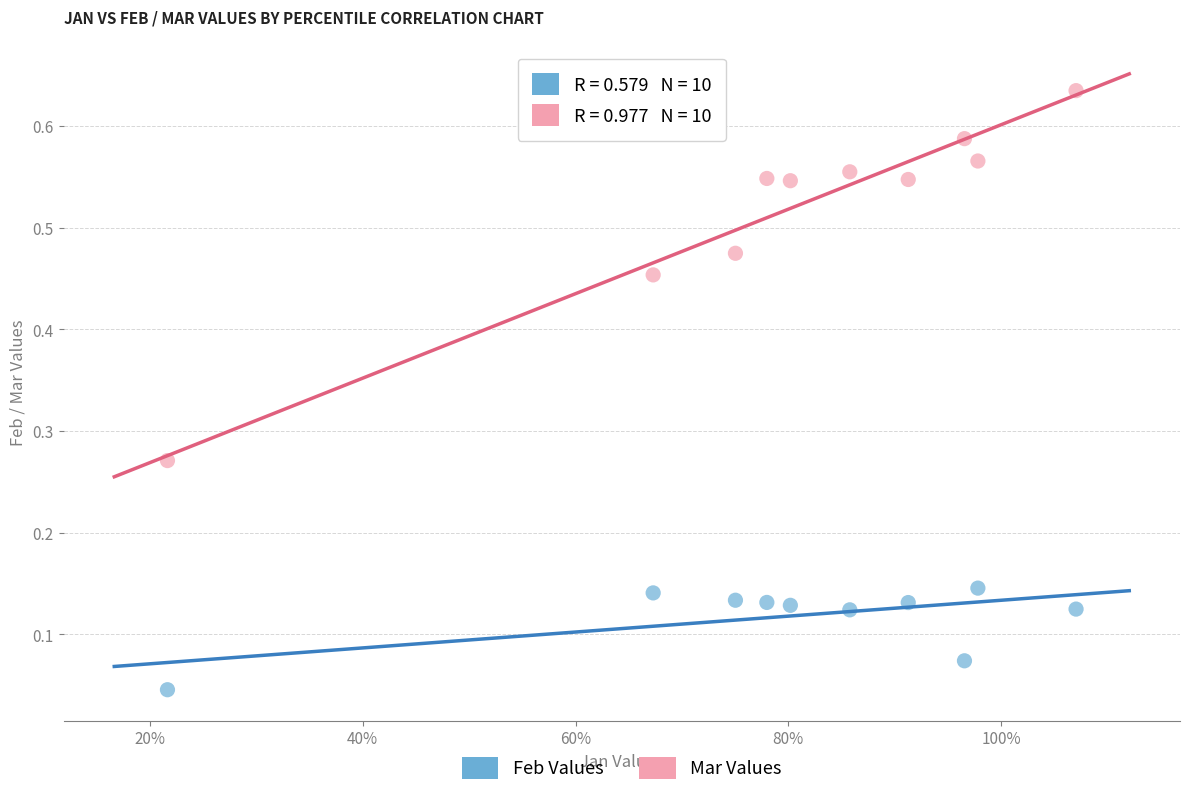

Which series has the widest spread of Y values?

Mar Values